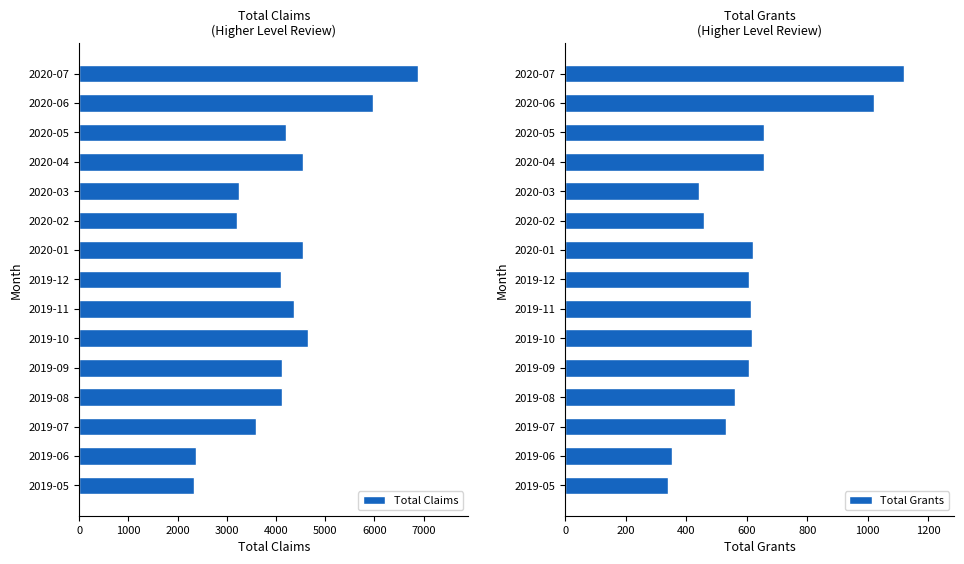

What is the greatest value displayed?

6876